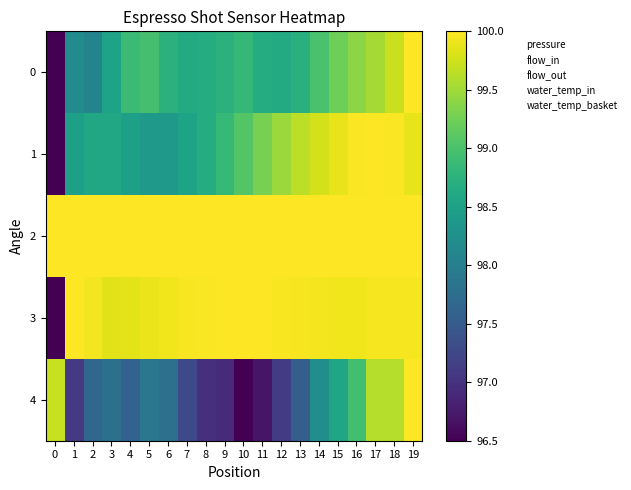

At which category is the sum across all series the highest?

19